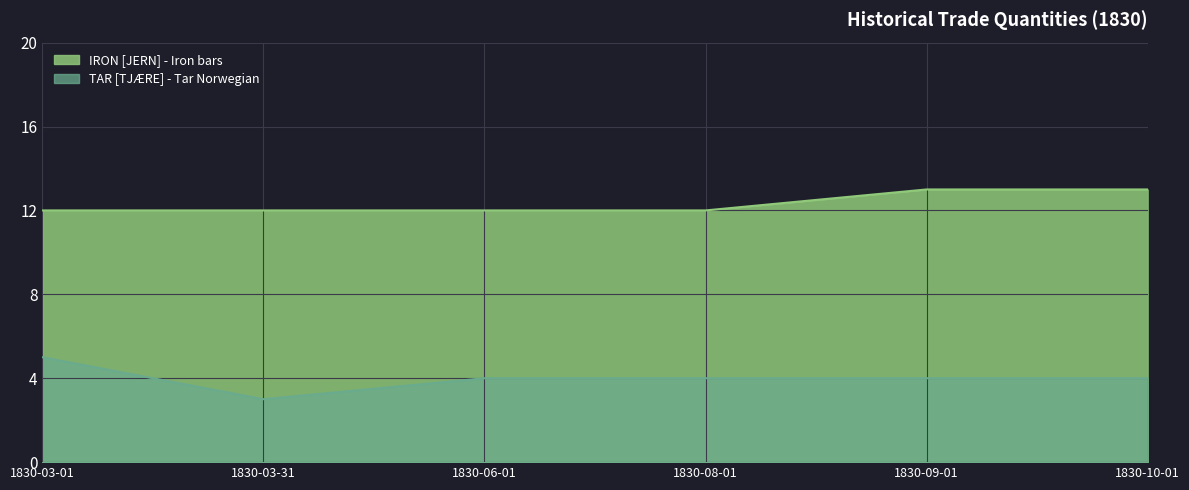

What is the sum of all TAR [TJÆRE] - Tar Norwegian values?

24